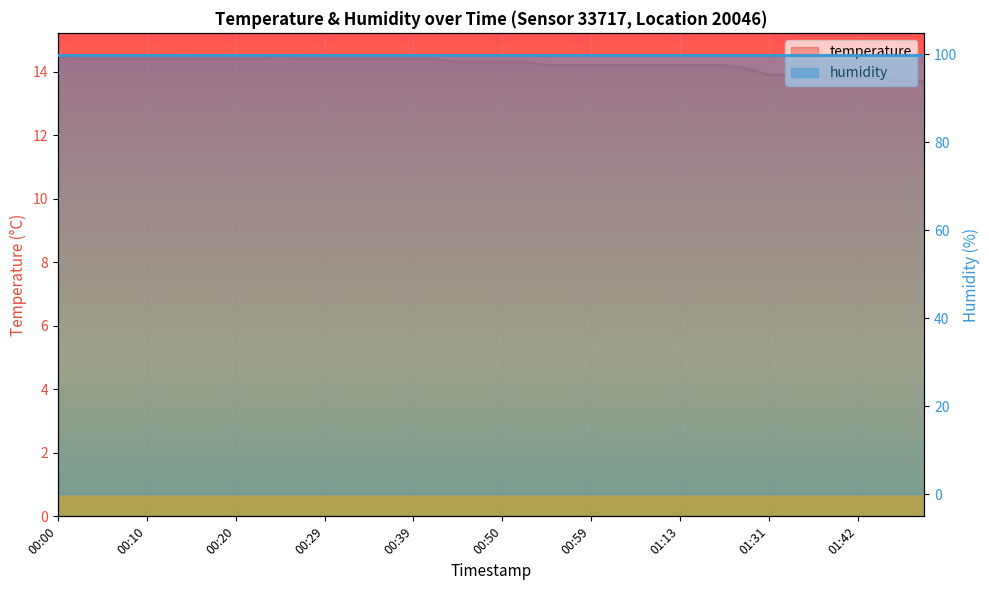

Which label corresponds to the largest value in the chart?

00:00